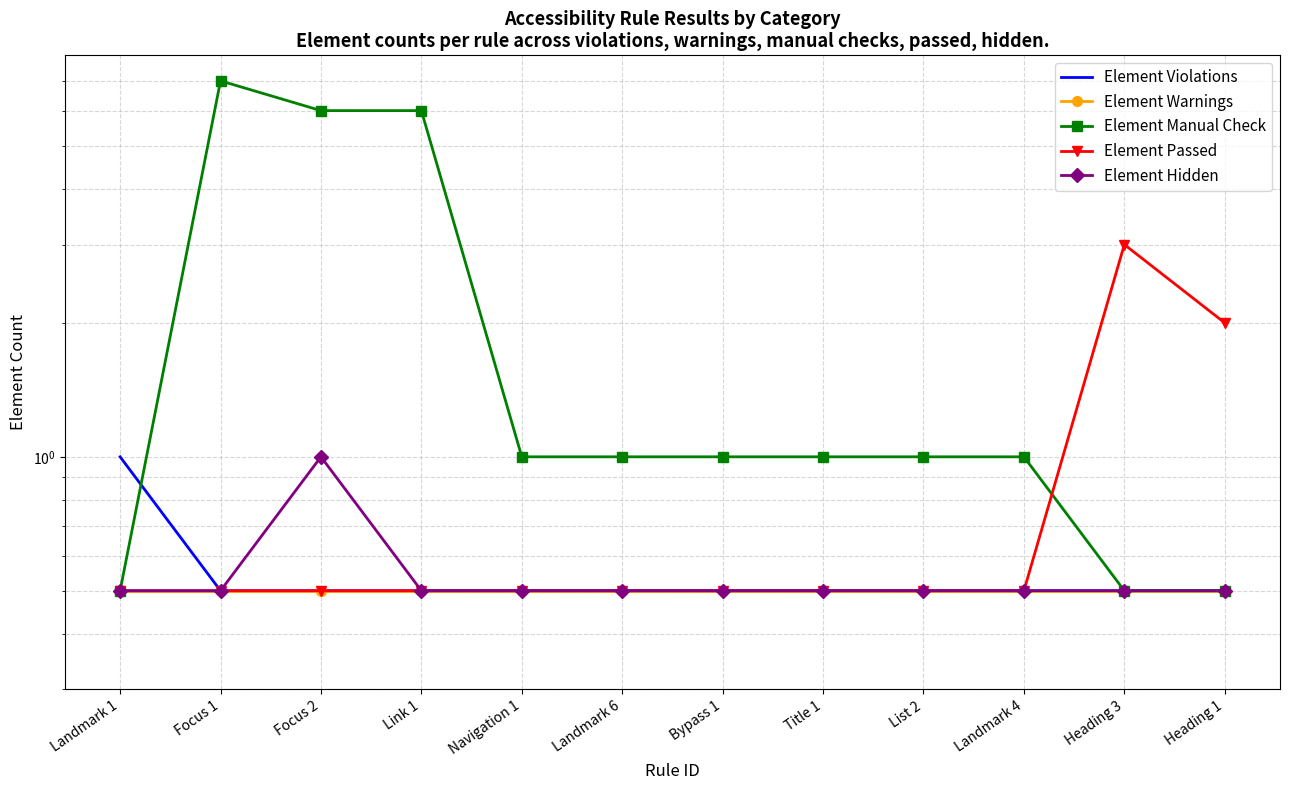

What is the total value across all series at Bypass 1?

3.0